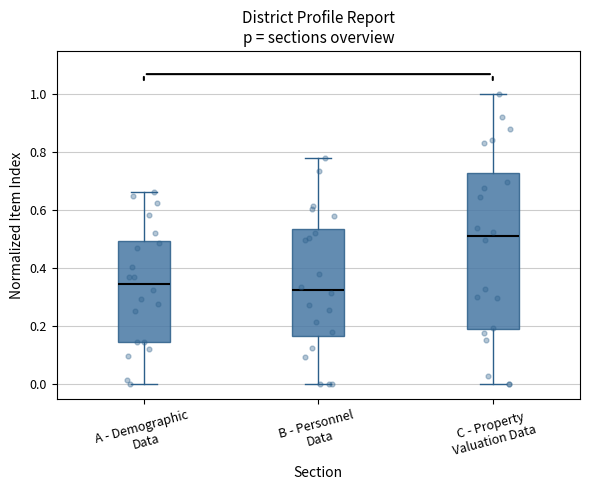

Reading left to right, read every box against the y-axis: the position of its median line, the range the box covers, and the ends of its whiskers. The values are not printed on the chart, so give them approximately, as read against the axis.

A - Demographic Data: median 0.34, box 0.14 to 0.50, whiskers 0.00 to 0.66
B - Personnel Data: median 0.32, box 0.16 to 0.54, whiskers 0.00 to 0.78
C - Property Valuation Data: median 0.52, box 0.20 to 0.74, whiskers 0.00 to 1.00